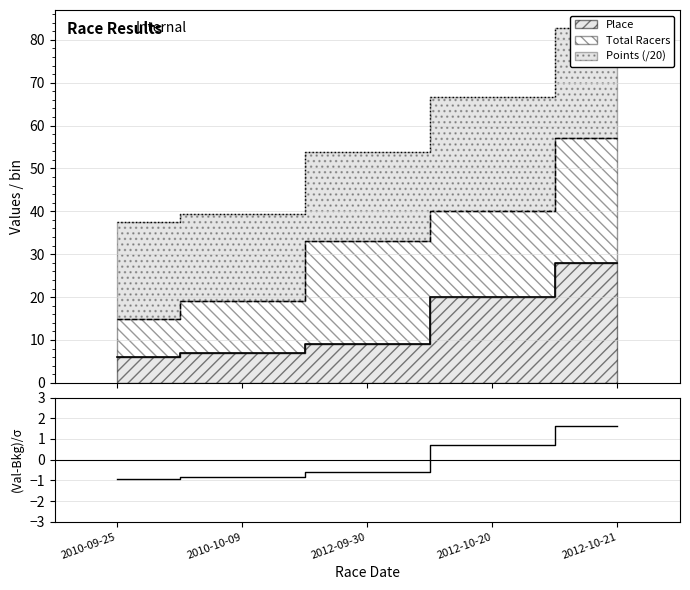

The value at 2012-10-20 is 0.7. True or false?

True